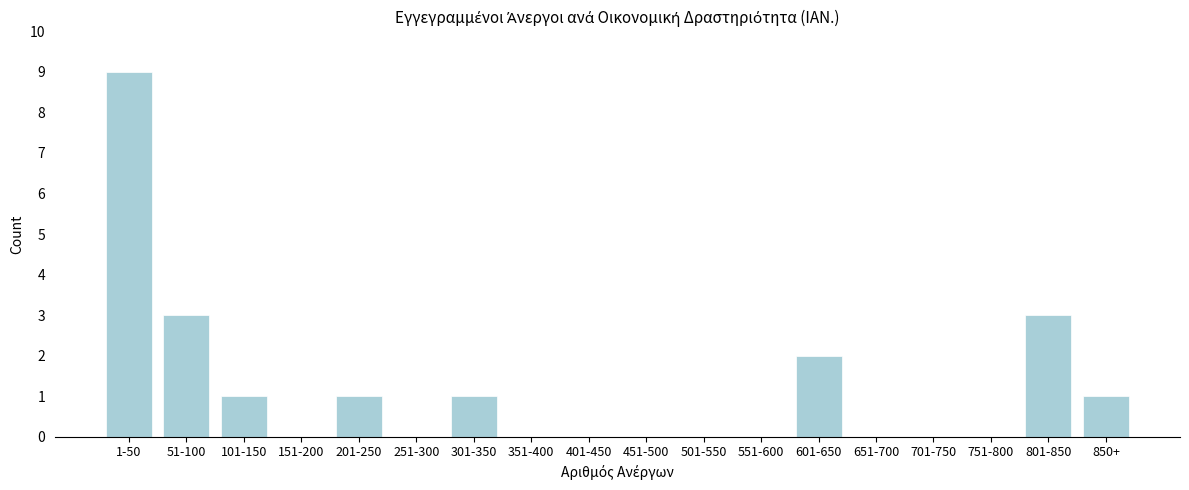

Reading left to right, transcribe all the data shown in this chart.

1-50=9	51-100=3	101-150=1	151-200=0	201-250=1	251-300=0	301-350=1	351-400=0	401-450=0	451-500=0	501-550=0	551-600=0	601-650=2	651-700=0	701-750=0	751-800=0	801-850=3	850+=1